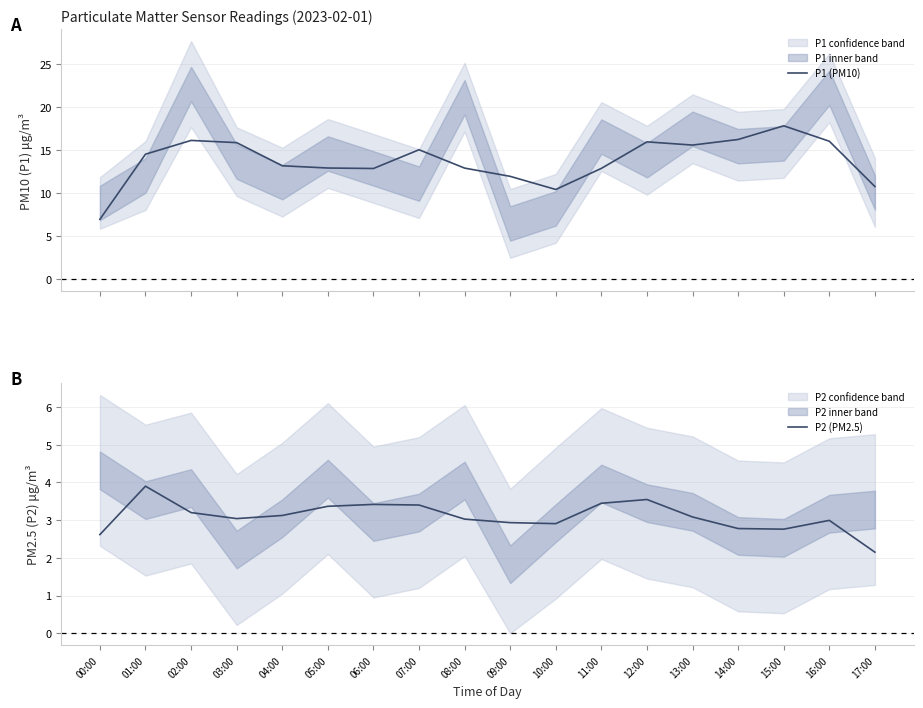

Which series has the largest total across all categories?

P1 (PM10)